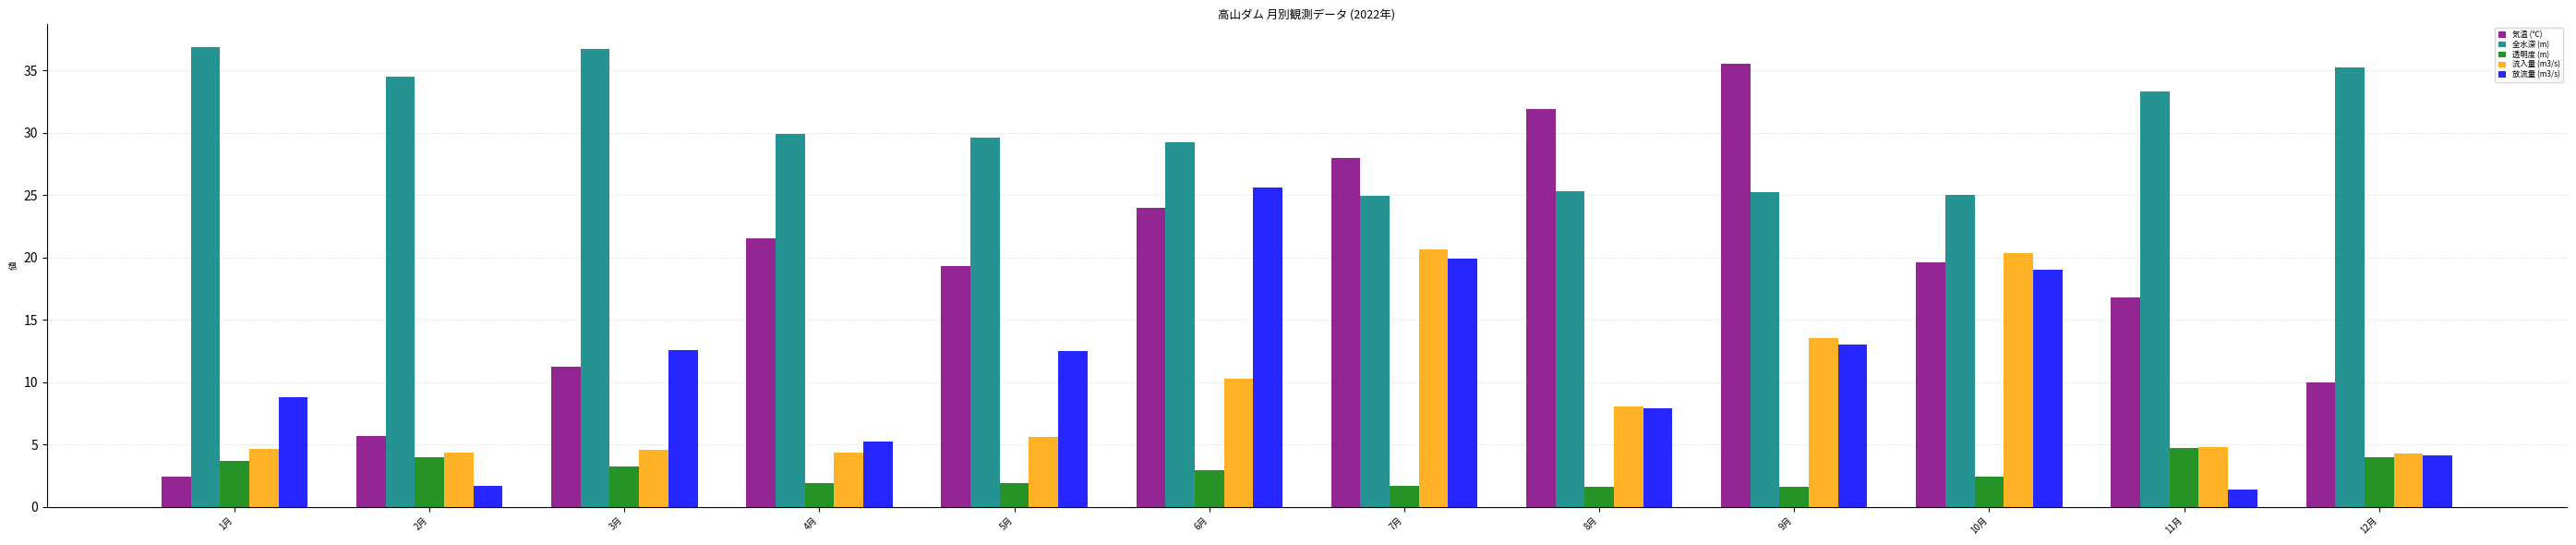

The 透明度 (m) series shows 4.0 at 2月. True or false?

True